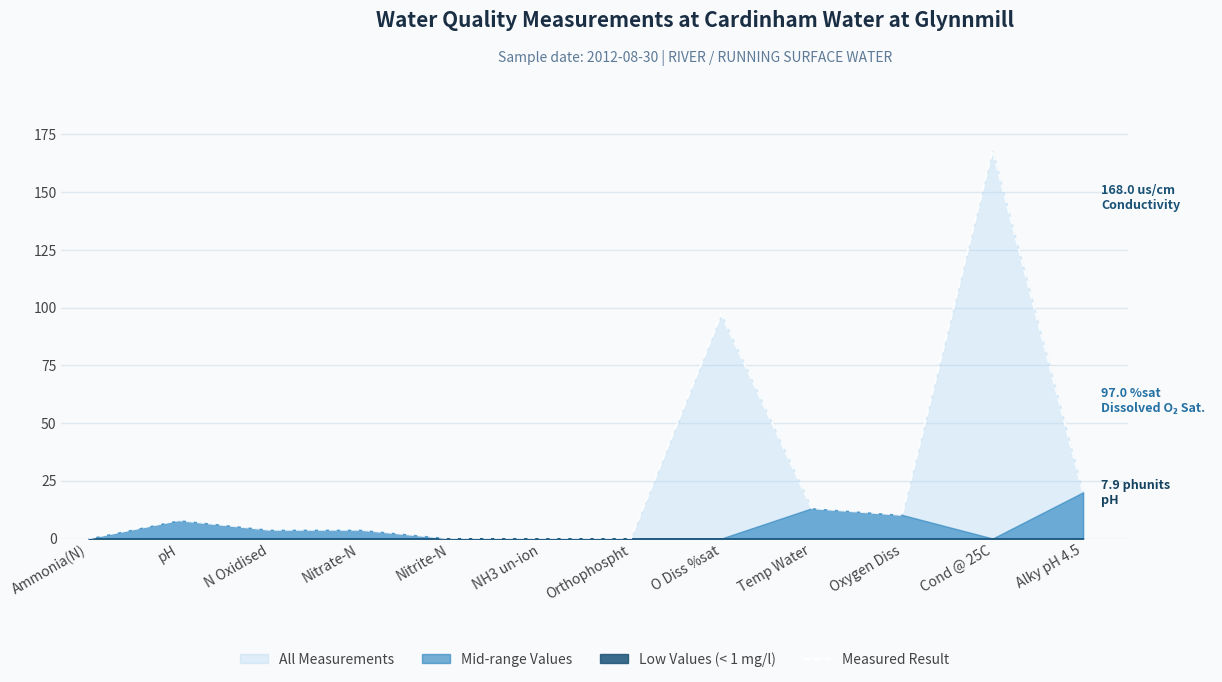

Where is the data nearest to the value 84?

O Diss %sat